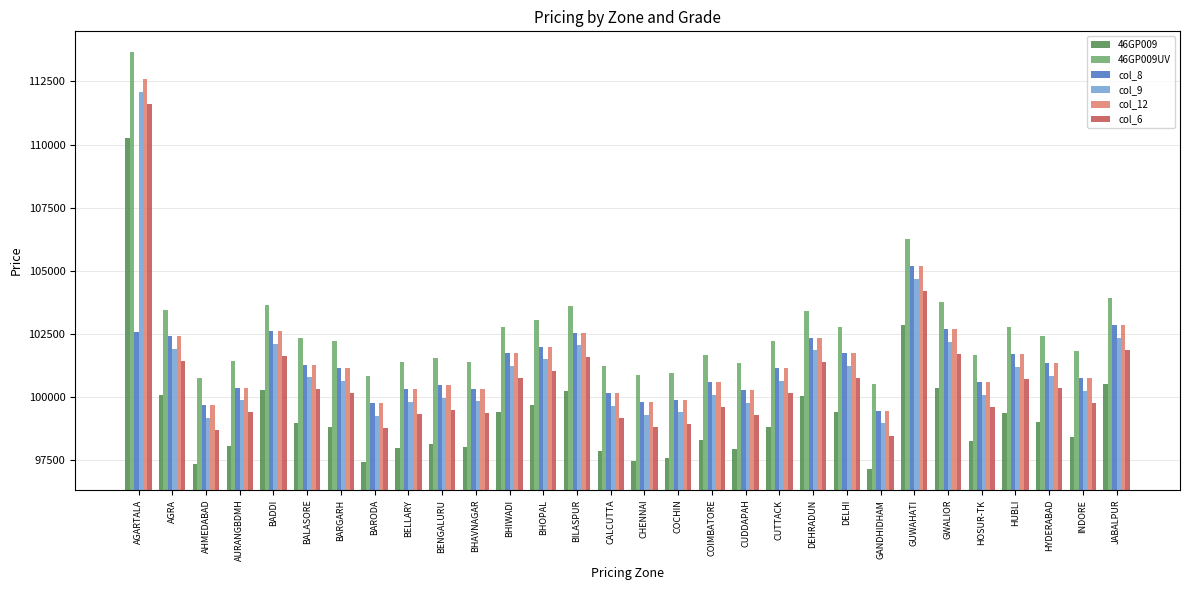

Rank the series by their maximum value, from lowest to highest.

col_8, 46GP009, col_6, col_9, col_12, 46GP009UV